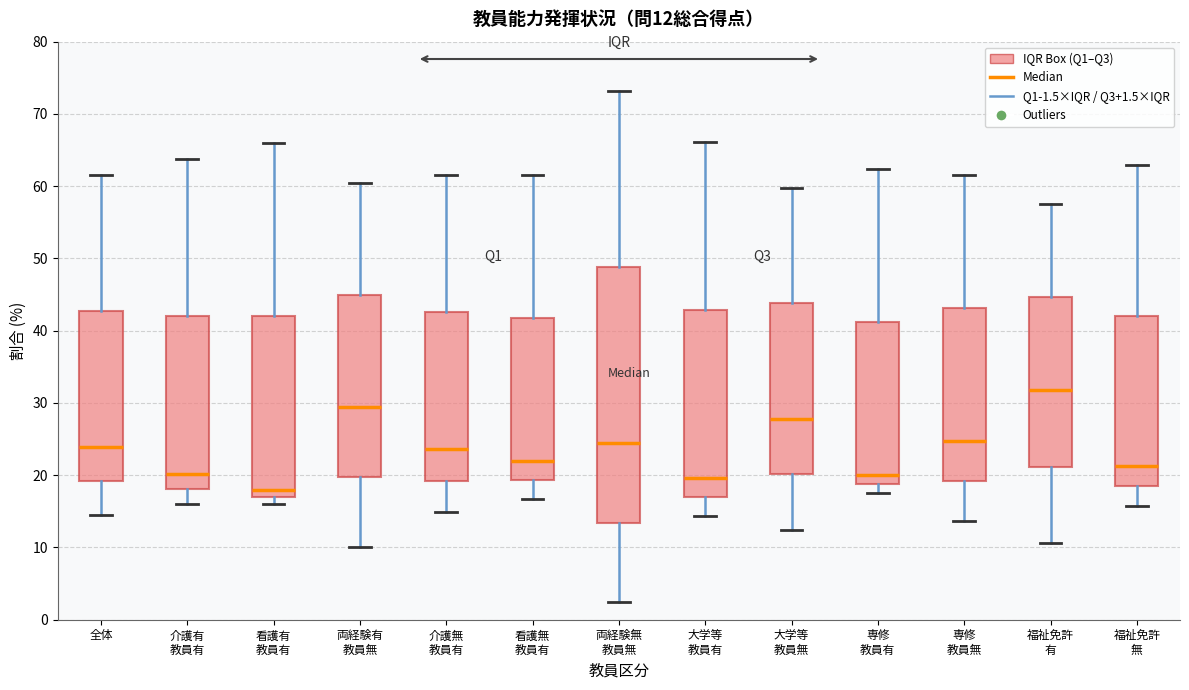

Which box's median line is the highest?

福祉免許 有